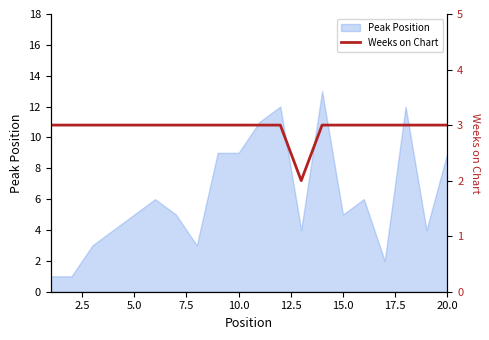

How many lines are shown in the chart?

1